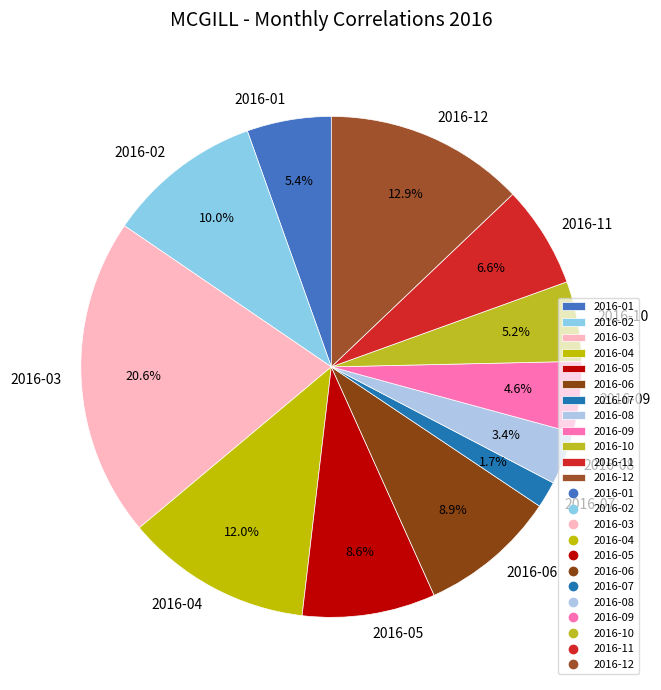

What is the ratio of the value at 2016-03 to the value at 2016-04?

1.7